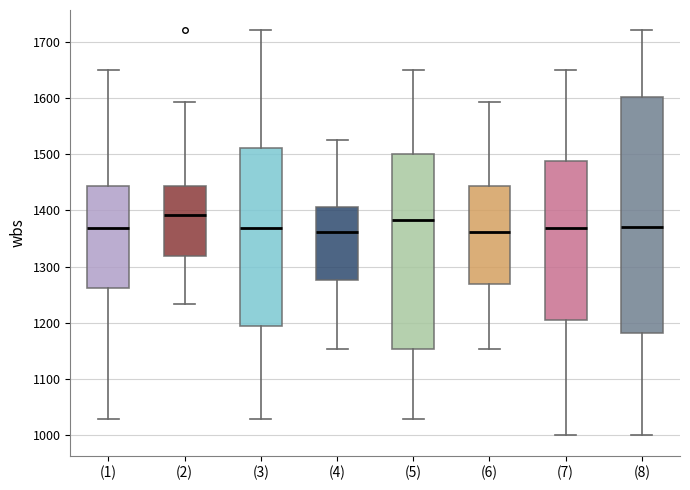

Where does the lower whisker of the box for (7) end on the y-axis? The values are not printed on the chart, so give them approximately, as read against the axis.

1000